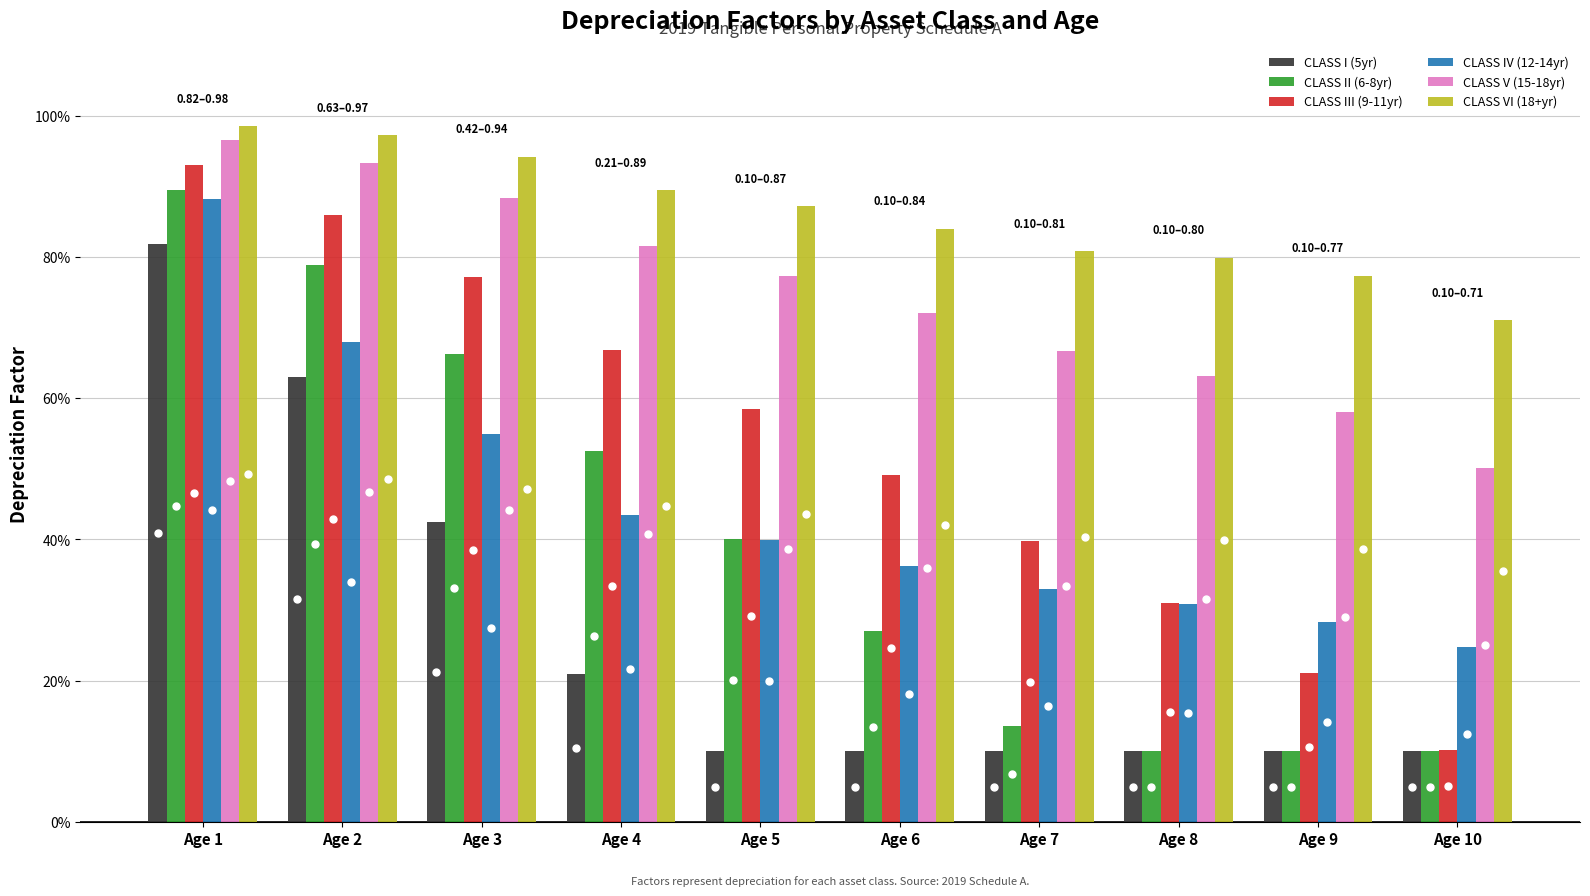

Which series has the largest total across all categories?

CLASS VI (18+yr)